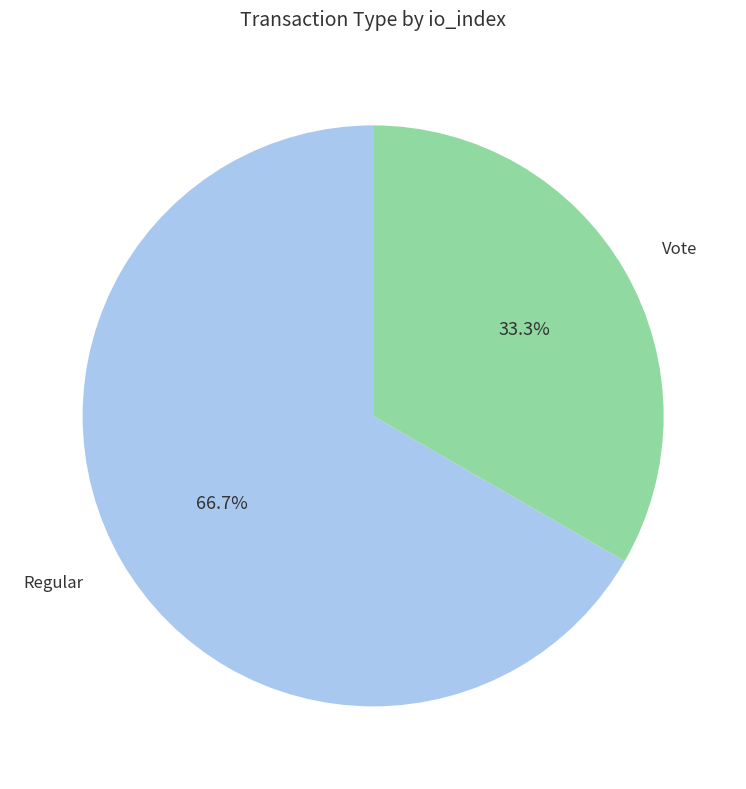

Is there a majority slice in this chart?

Yes